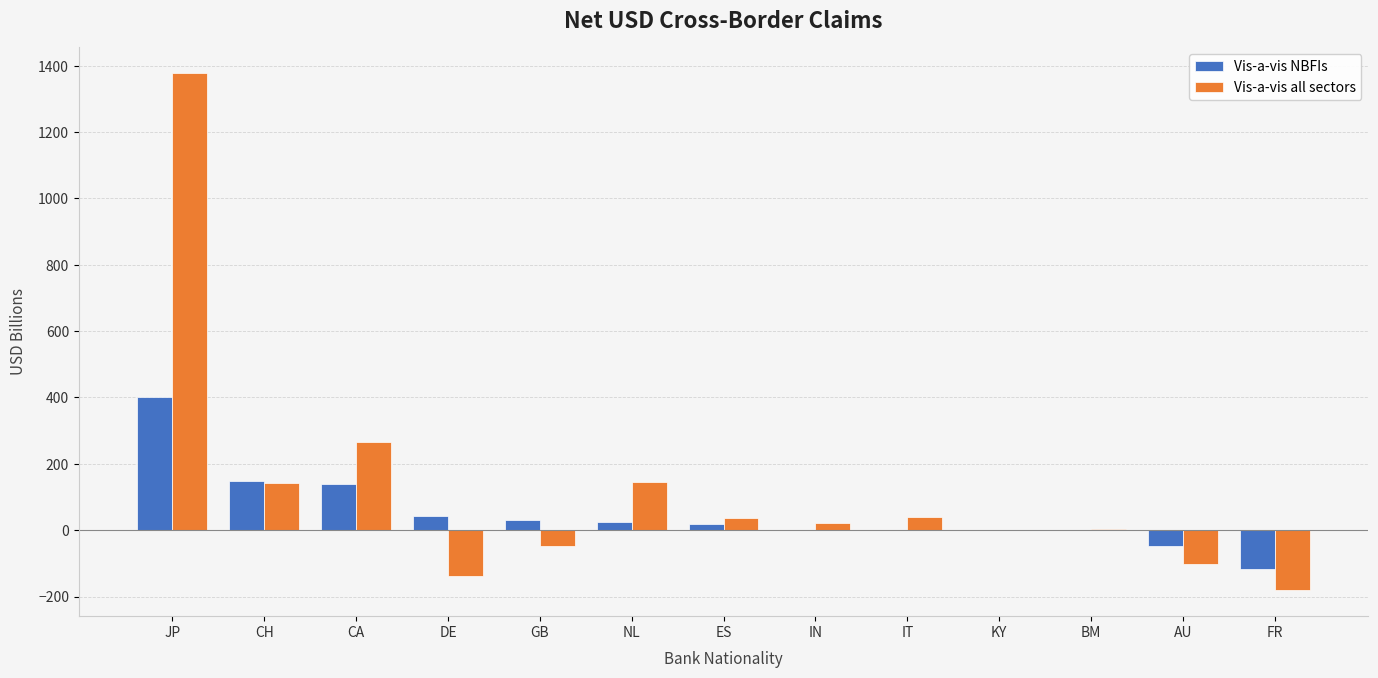

The Vis-a-vis NBFIs series shows -116.5 at FR. True or false?

True